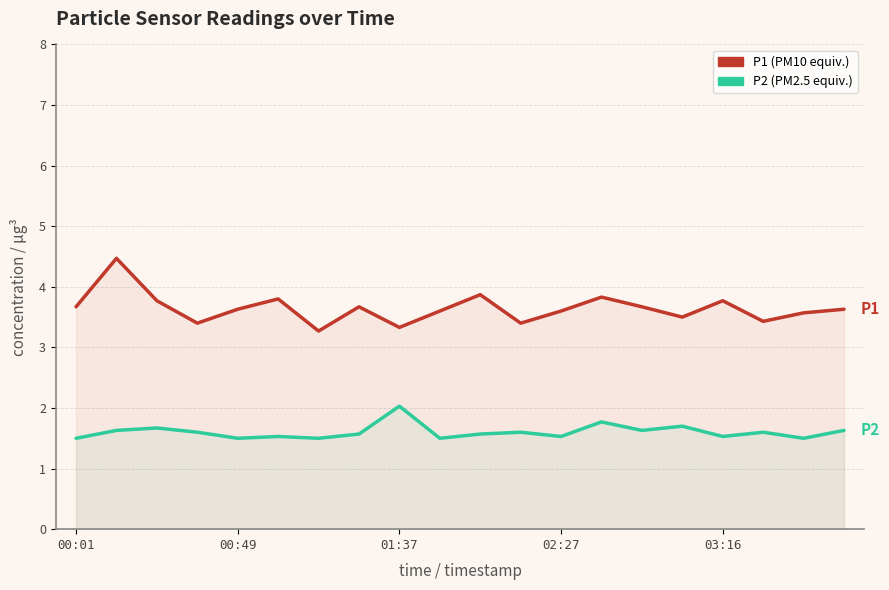

The P2 series shows 1.5 at 6. True or false?

True